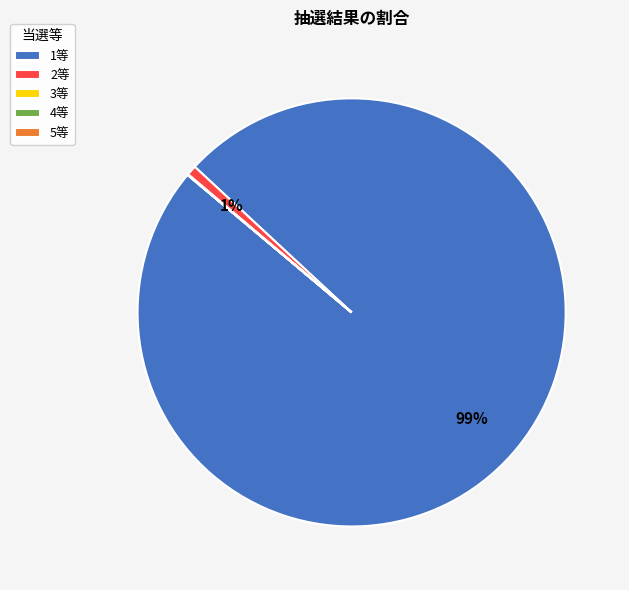

Which category accounts for the majority?

1等